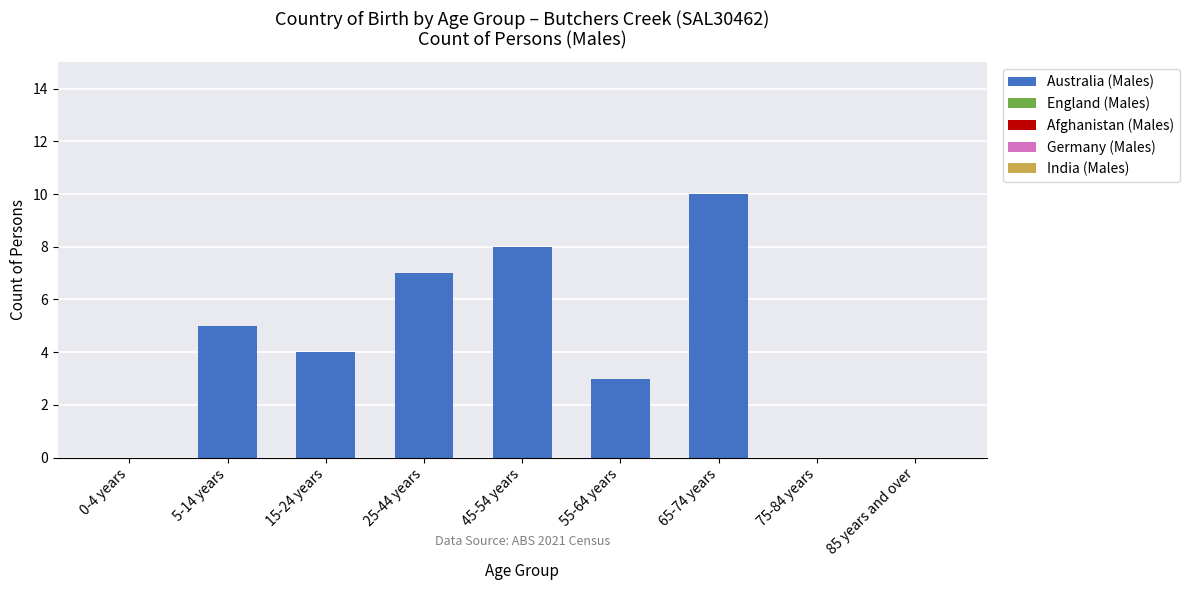

What is the sum of all values?

37